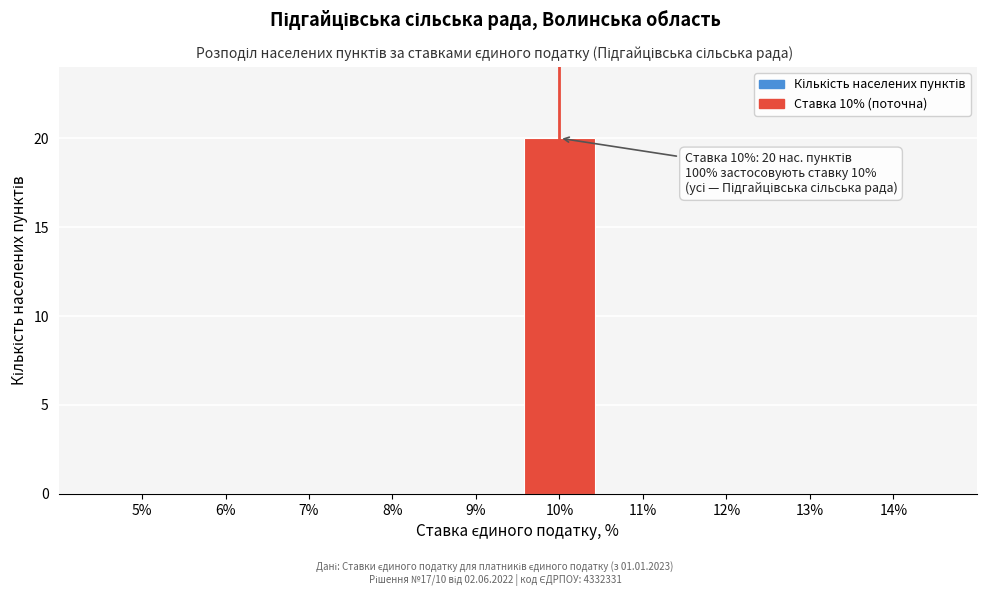

Reading left to right, transcribe all the data shown in this chart.

5%=0	6%=0	7%=0	8%=0	9%=0	10%=20	11%=0	12%=0	13%=0	14%=0